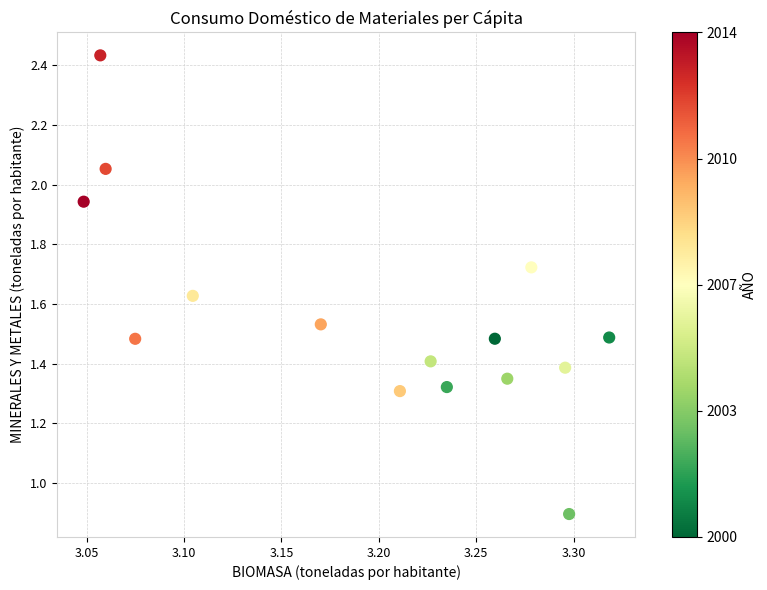

What is the range of X values (max minus min)?

0.3